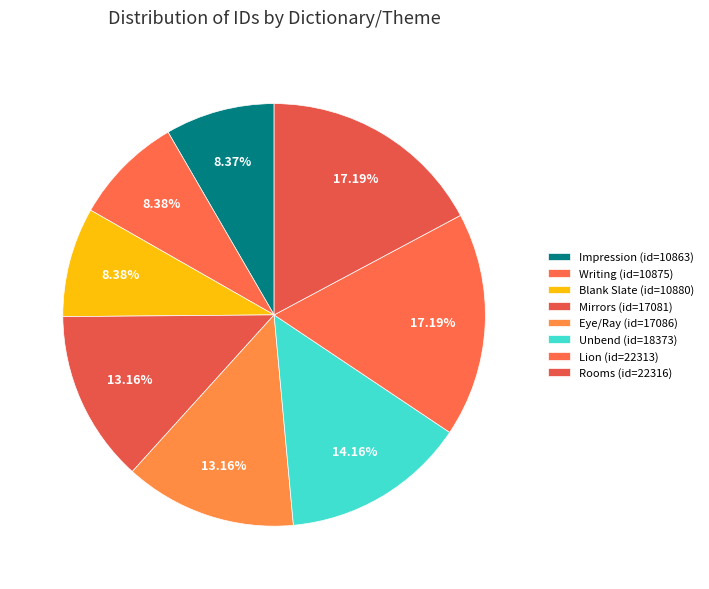

How many slices are in this pie chart?

8